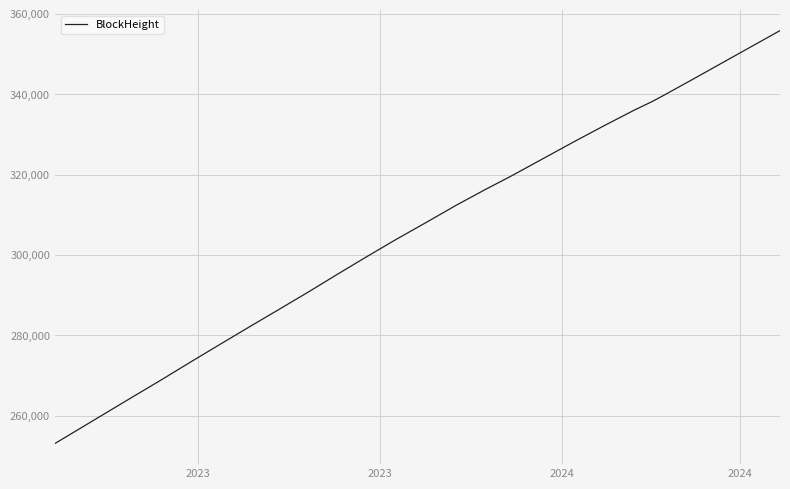

What is the minimum value shown in the chart?

253159